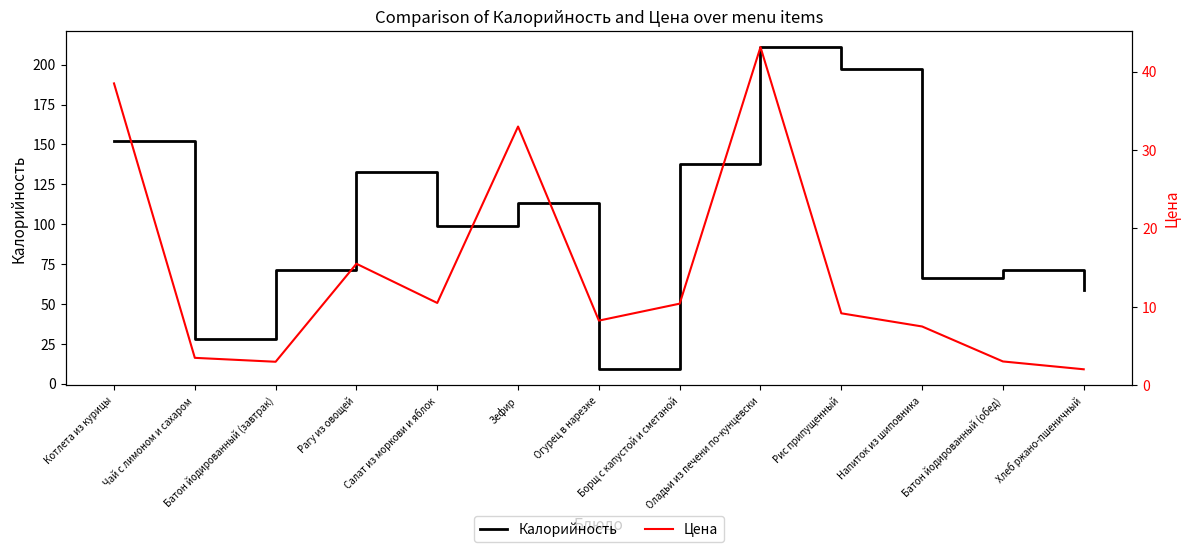

True or false: Калорийность and Цена cross at least once.

False